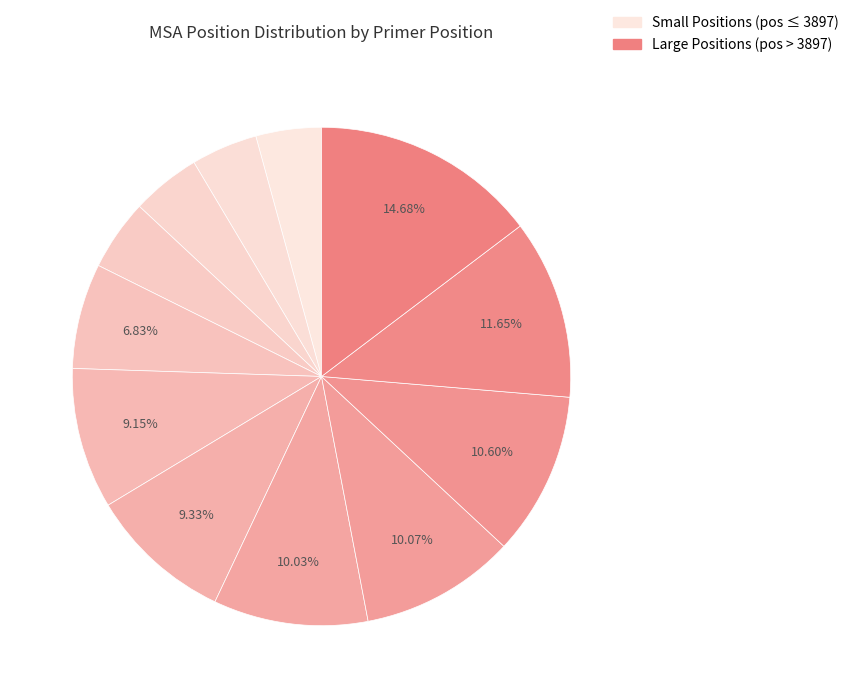

Rank the categories by value from highest to lowest.

7911, 6918, 6228, 5875, 5852, 5386, 5266, 3897, 2672, 2600, 2478, 2439